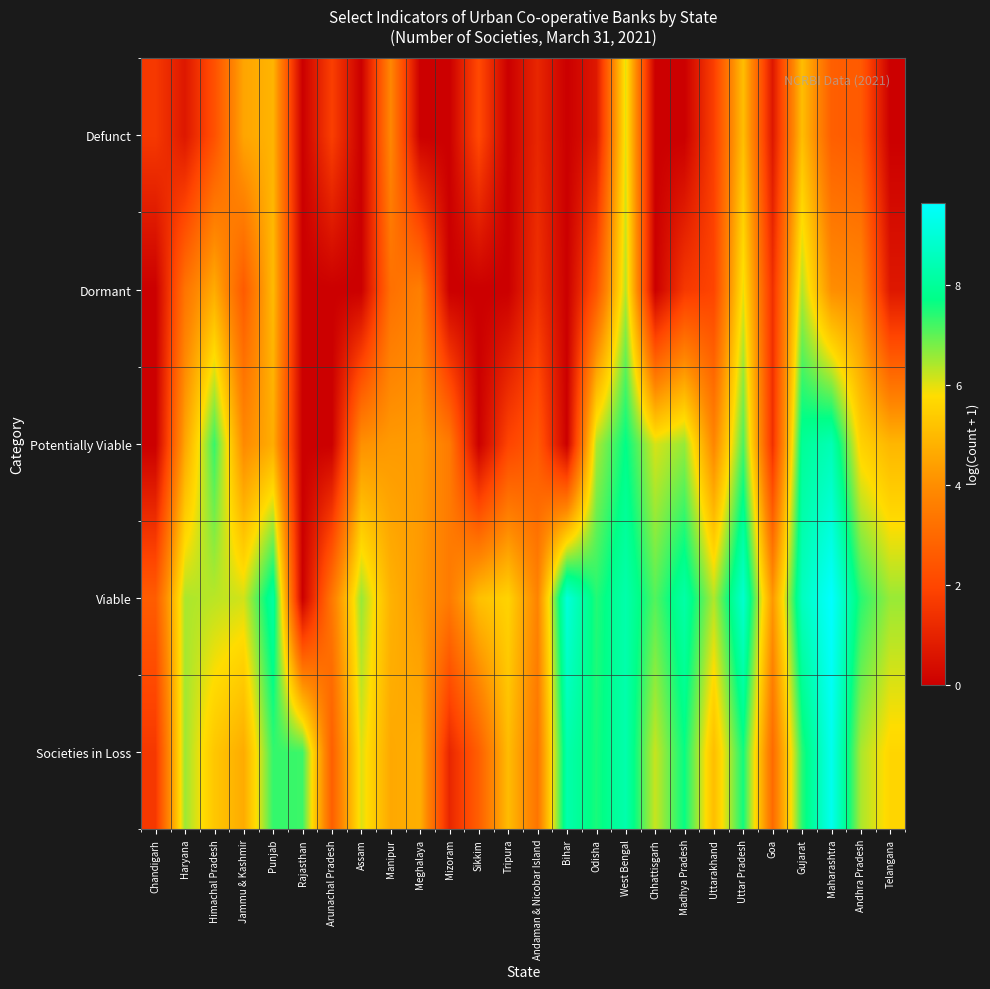

At which category is the sum across all series the highest?

West Bengal